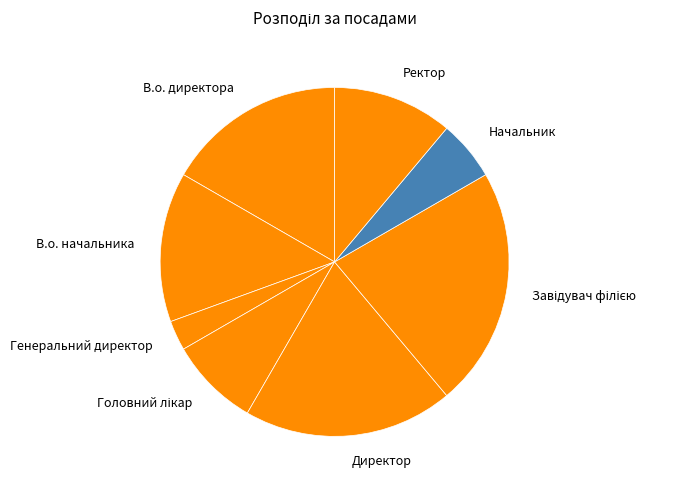

True or false: Ректор accounts for 11% of the total.

True